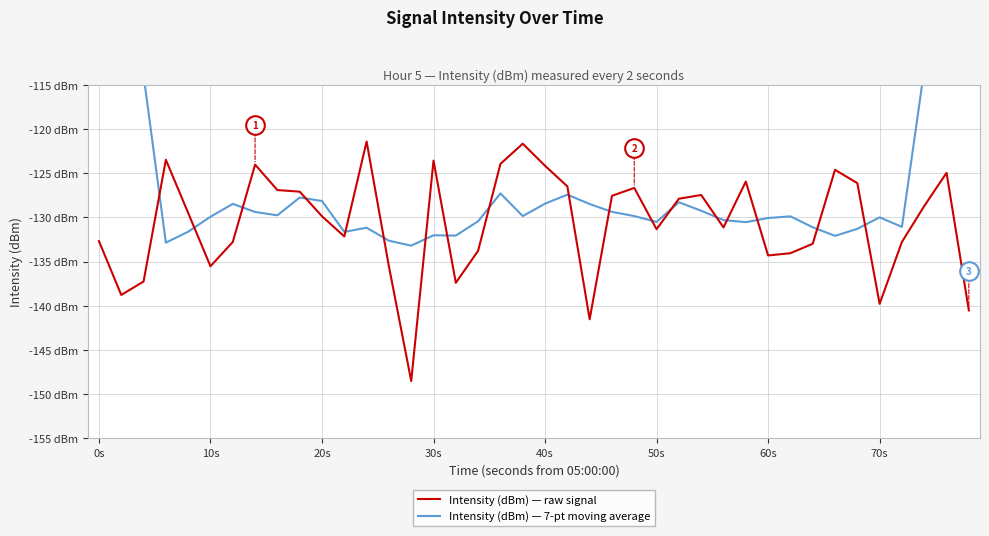

Which series has the largest total across all categories?

Intensity (dBm) — 7-pt moving average